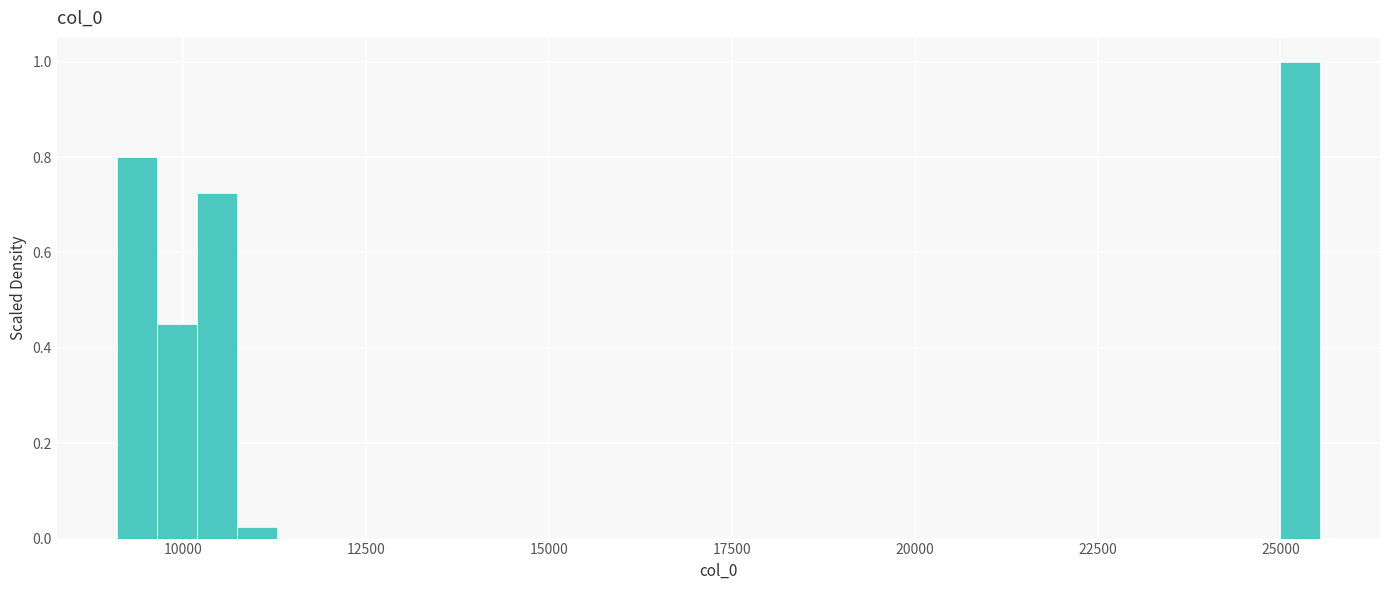

Read against the x-axis, roughly where is the centre of the tallest bar?

25500